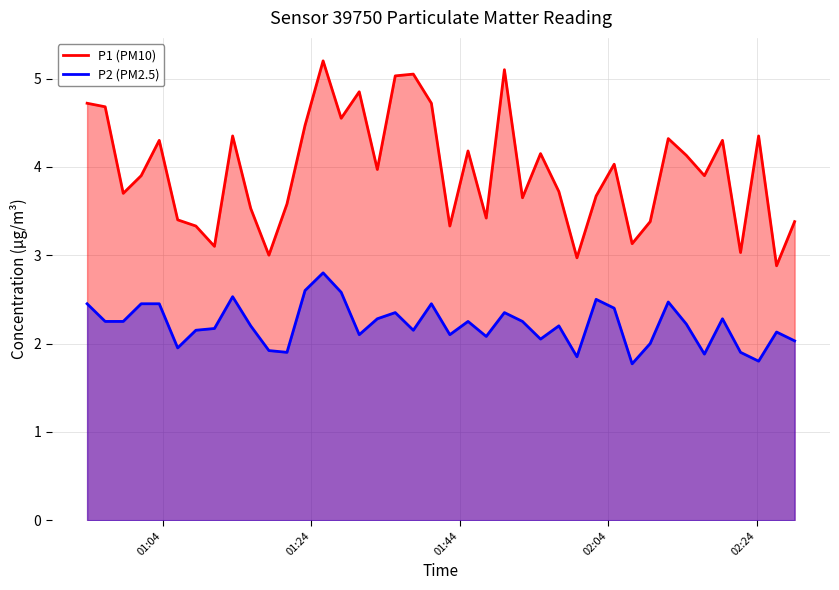

At which category is the sum across all series the highest?

2024-03-23T01:25:36